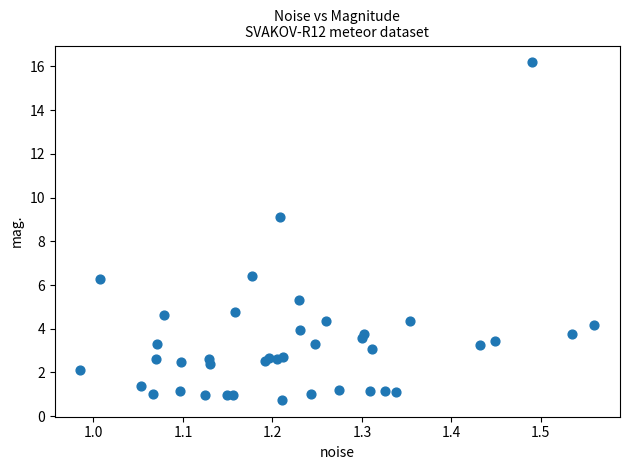

What Y value in the scatter plot is closest to 8?

9.1